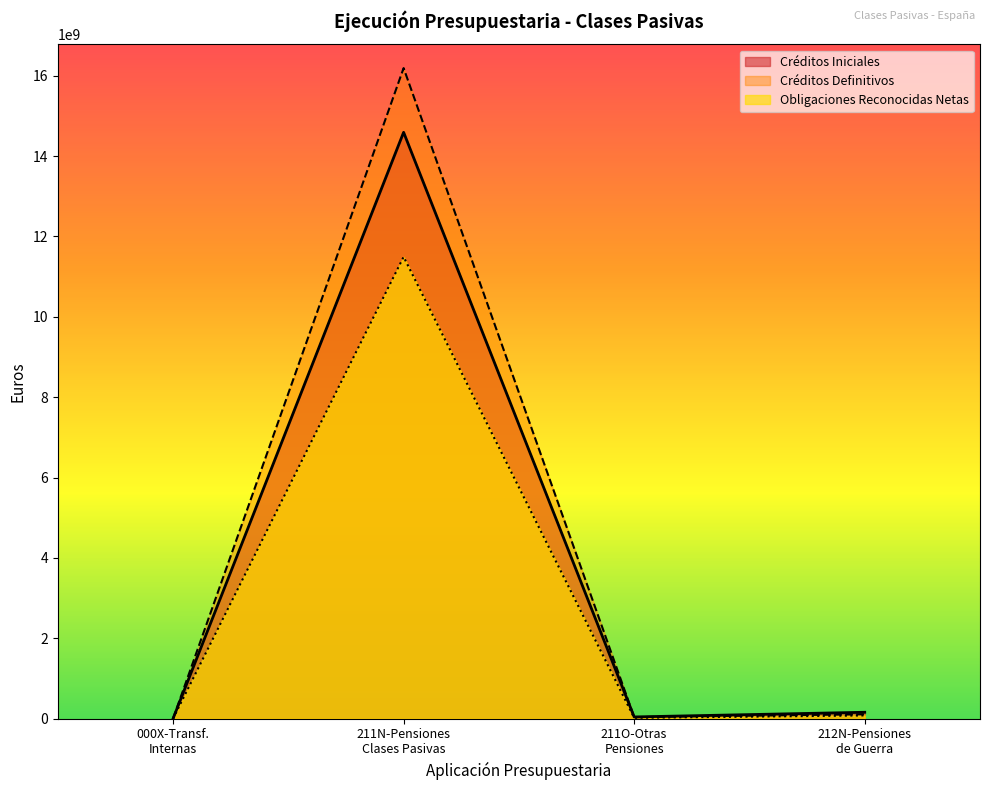

Which series has the widest spread of values?

Créditos Definitivos